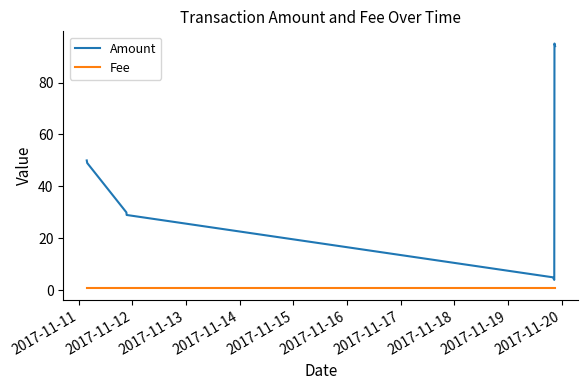

True or false: Amount and Fee intersect in this chart.

False